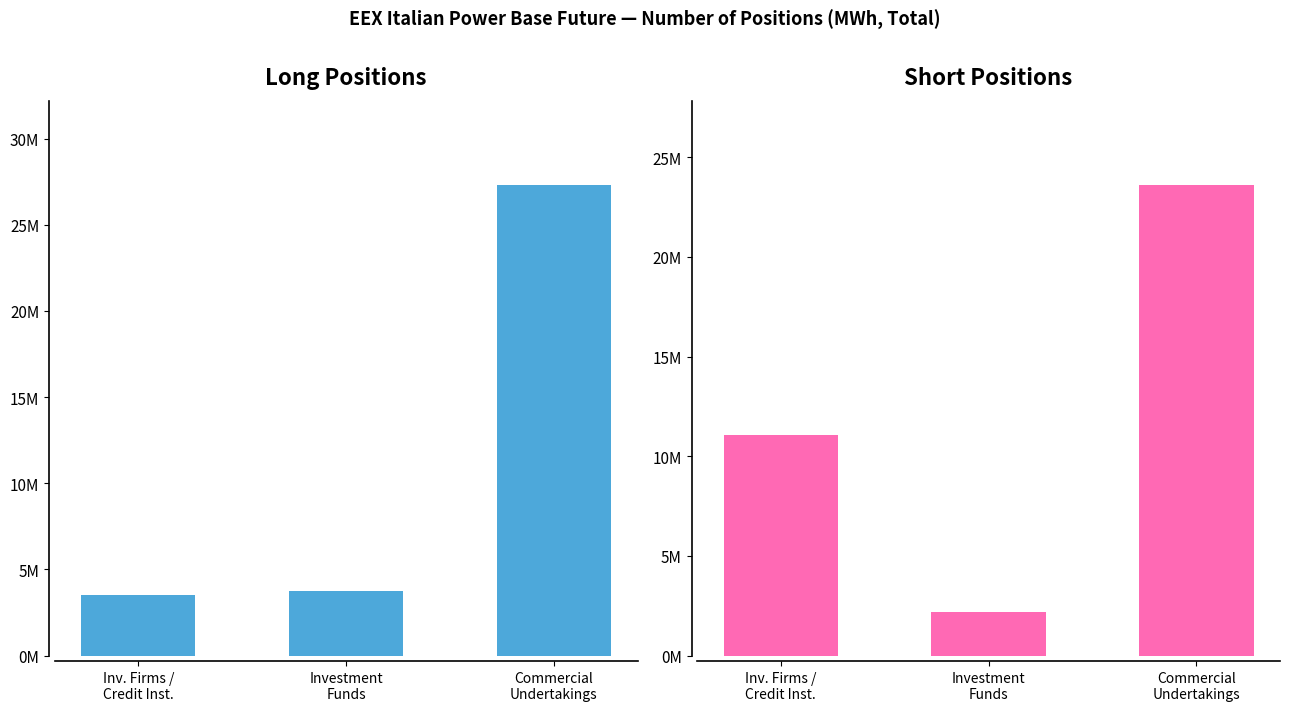

What are all the series names shown in the legend?

Long, Short